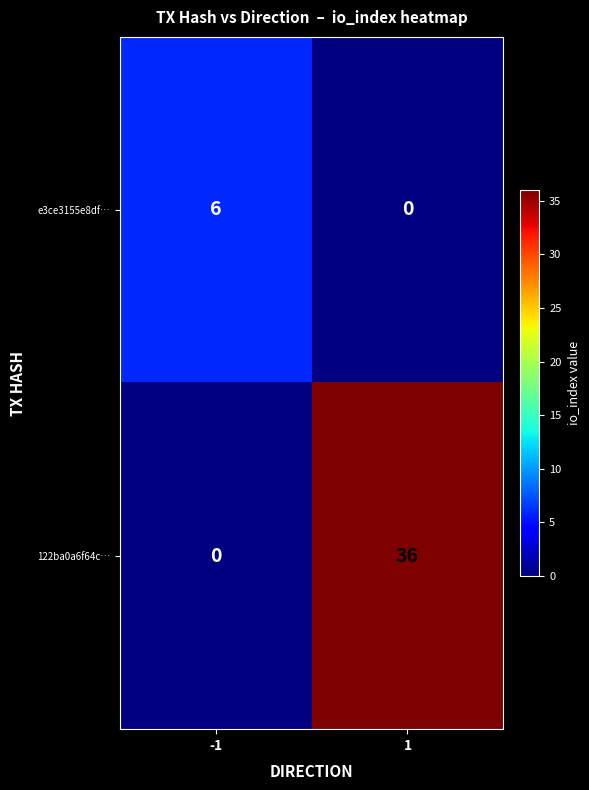

Which category has the highest value across all series?

1